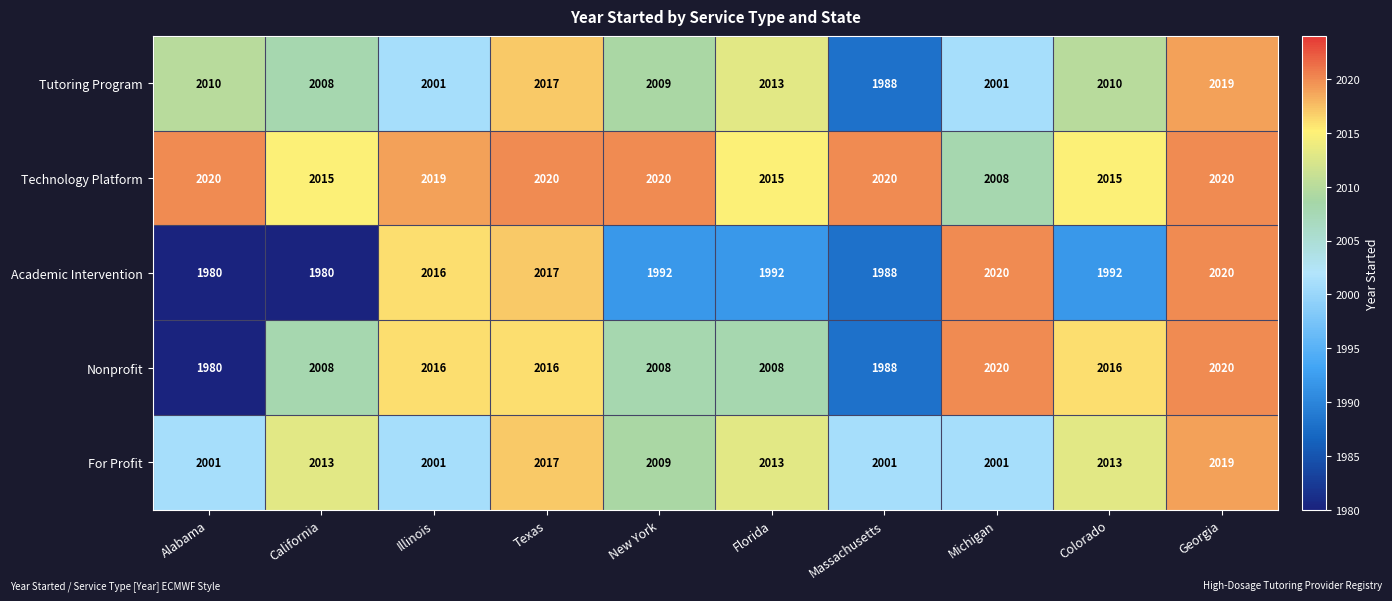

Which series has the largest total across all categories?

Technology Platform